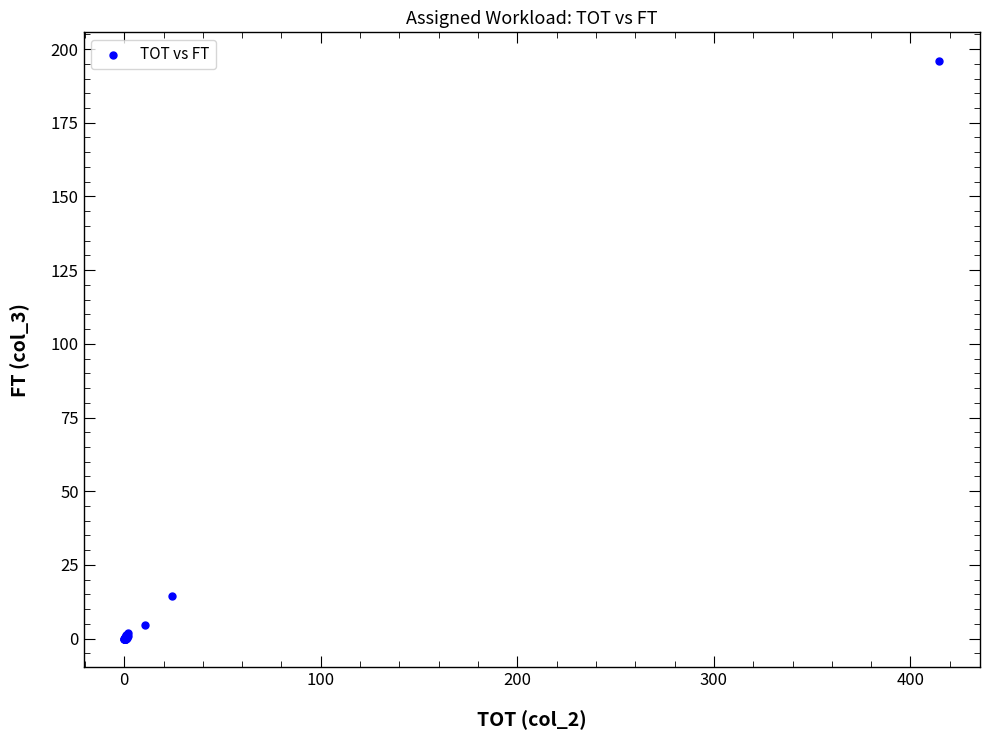

What Y value in the scatter plot is closest to 97?

14.3